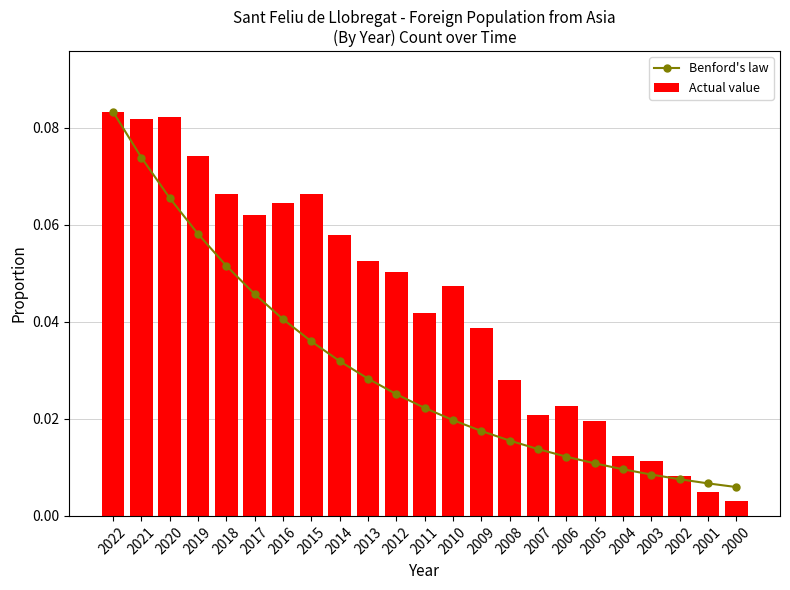

True or false: Actual value has a value of 0.0 at 2000.

False